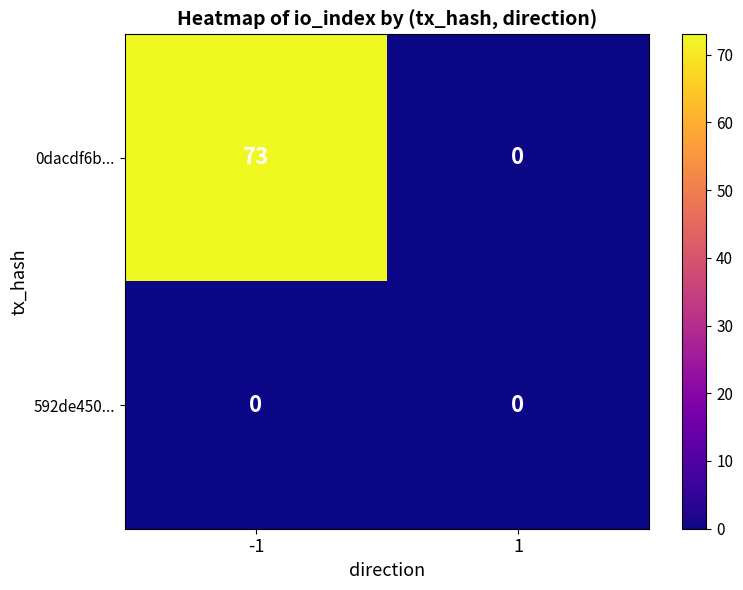

Count the number of data series in this chart.

2